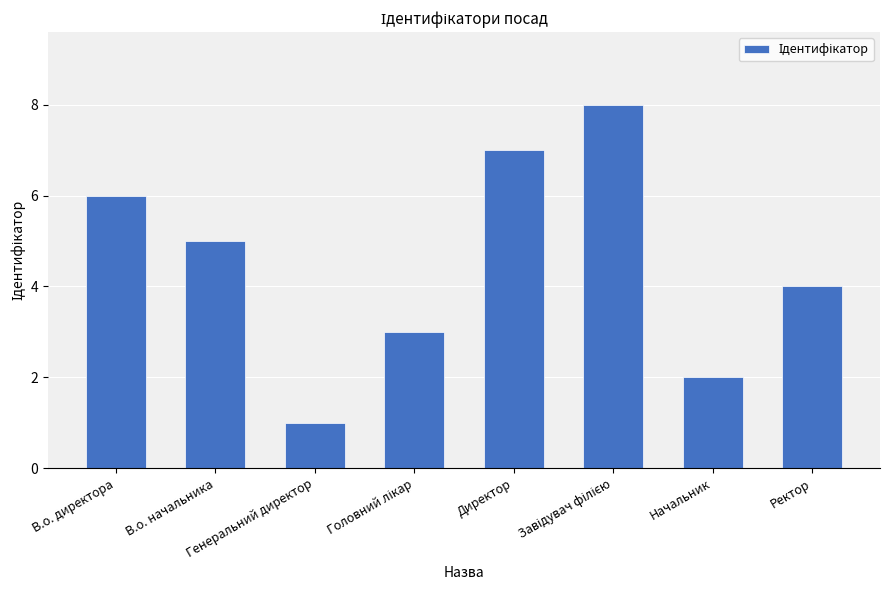

Reading left to right, extract all data points from this chart.

6	5	1	3	7	8	2	4